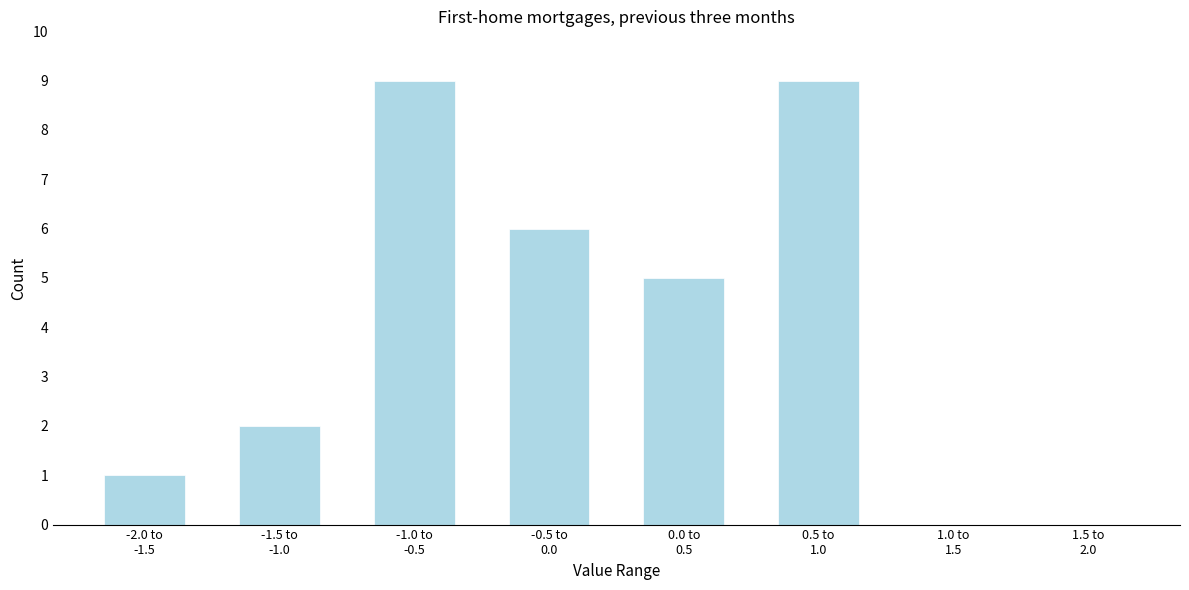

What is the greatest value displayed?

9